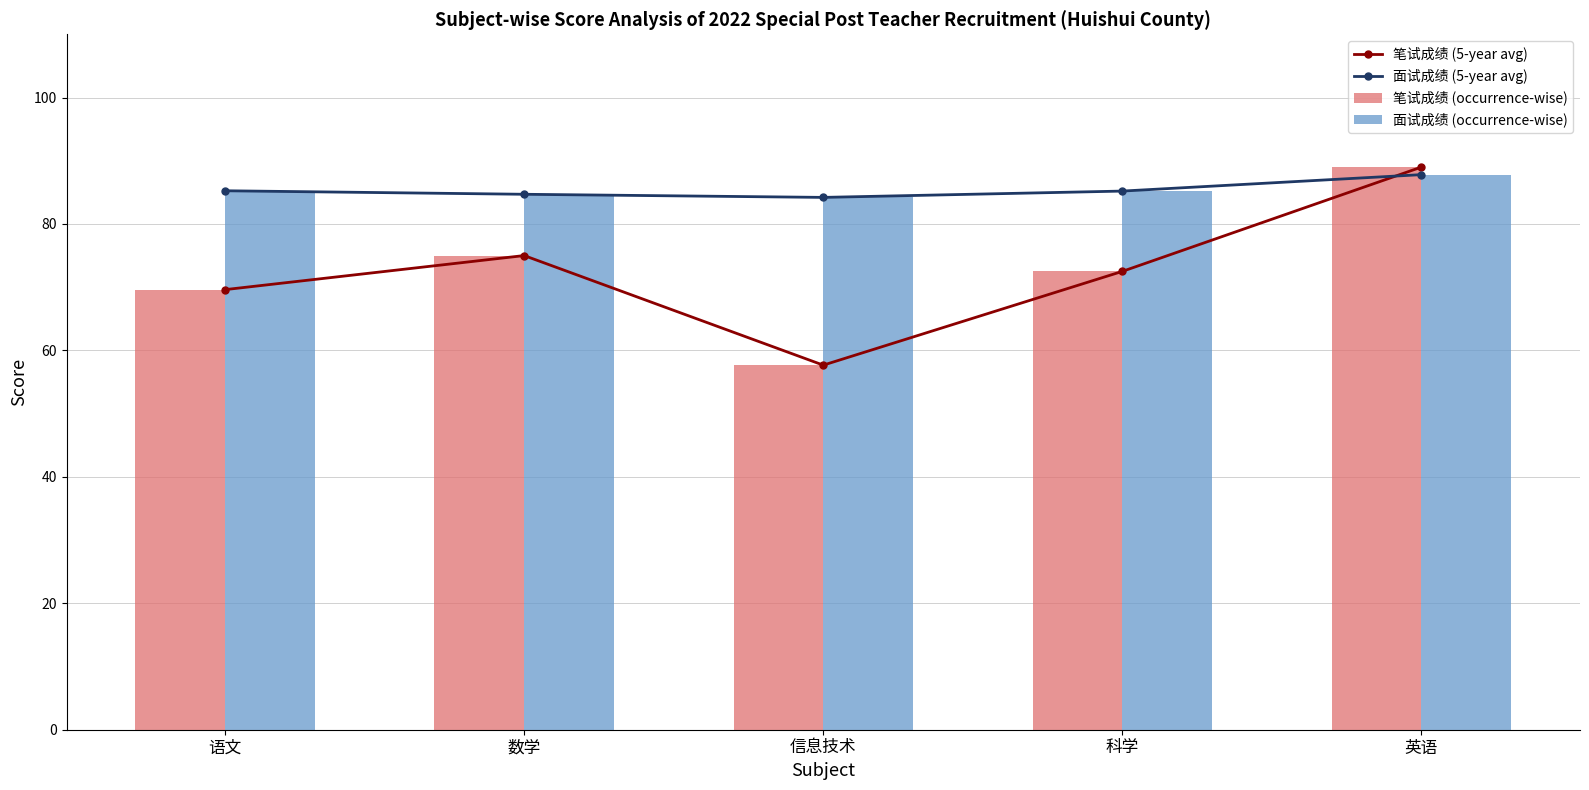

How many data points in 面试成绩 (5-year avg) are above 85?

3